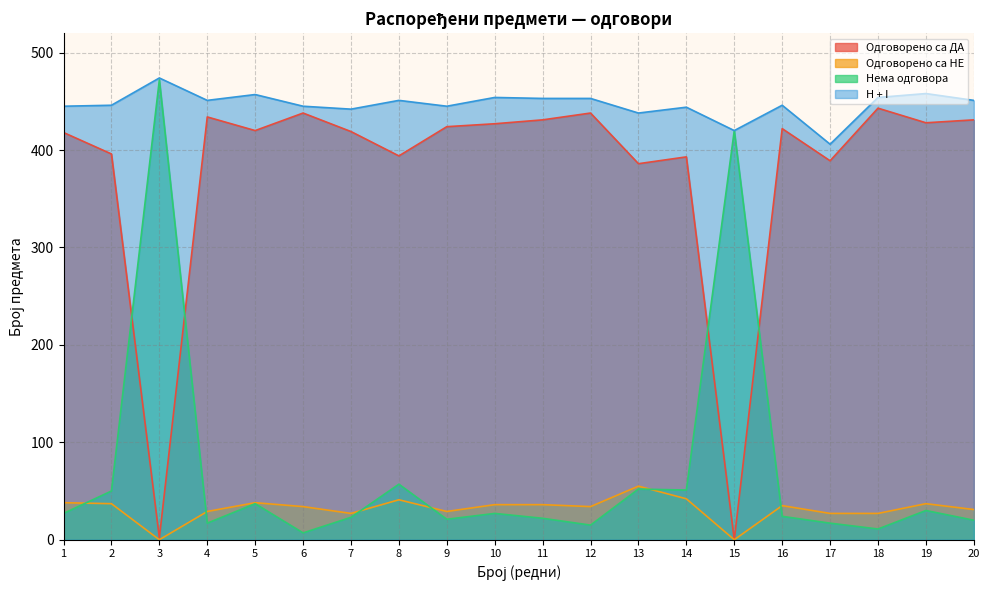

The Нема одговора series shows 17 at 17. True or false?

True